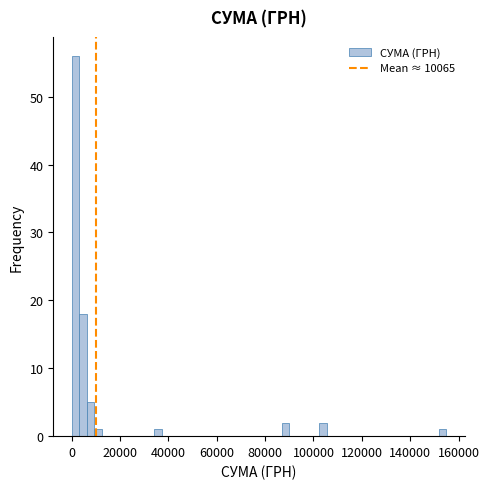

Read against the x-axis, roughly where is the centre of the tallest bar?

2000